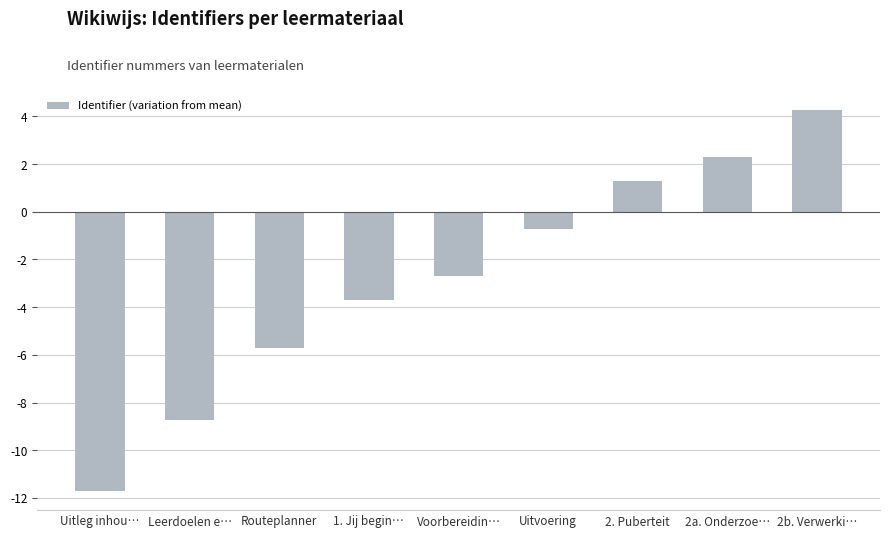

What is the greatest value displayed?

4.3